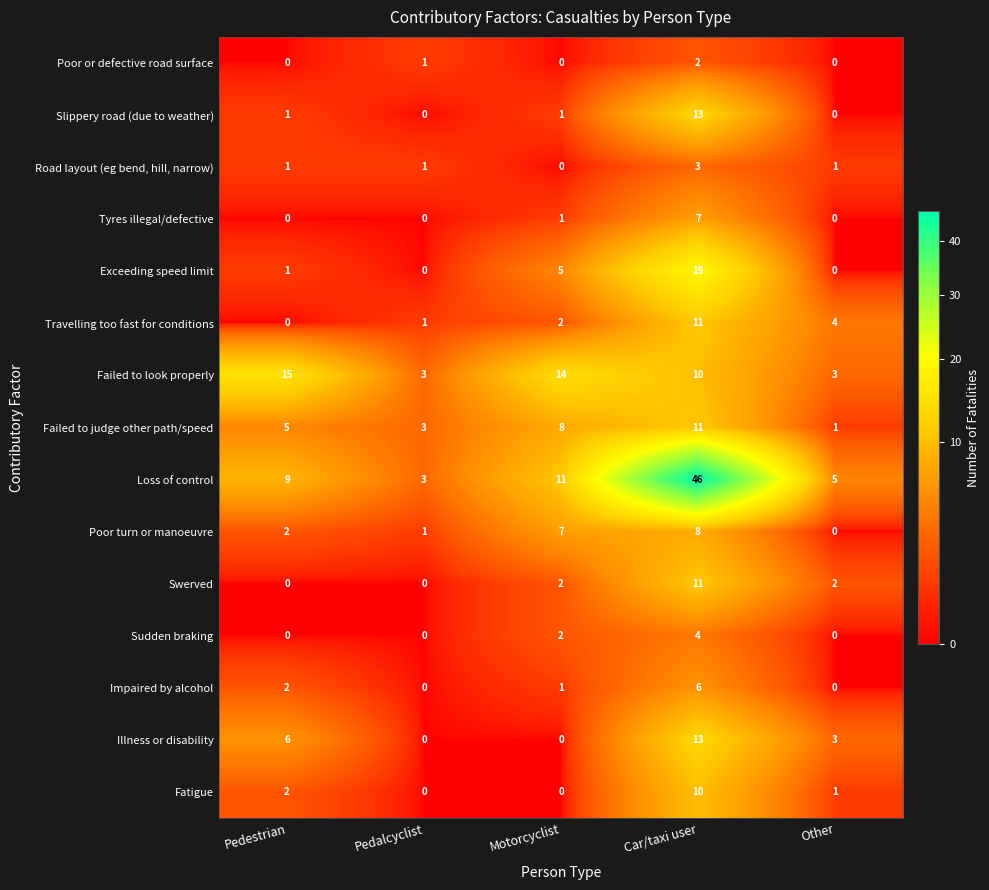

What is the total value across all series at Other?

20